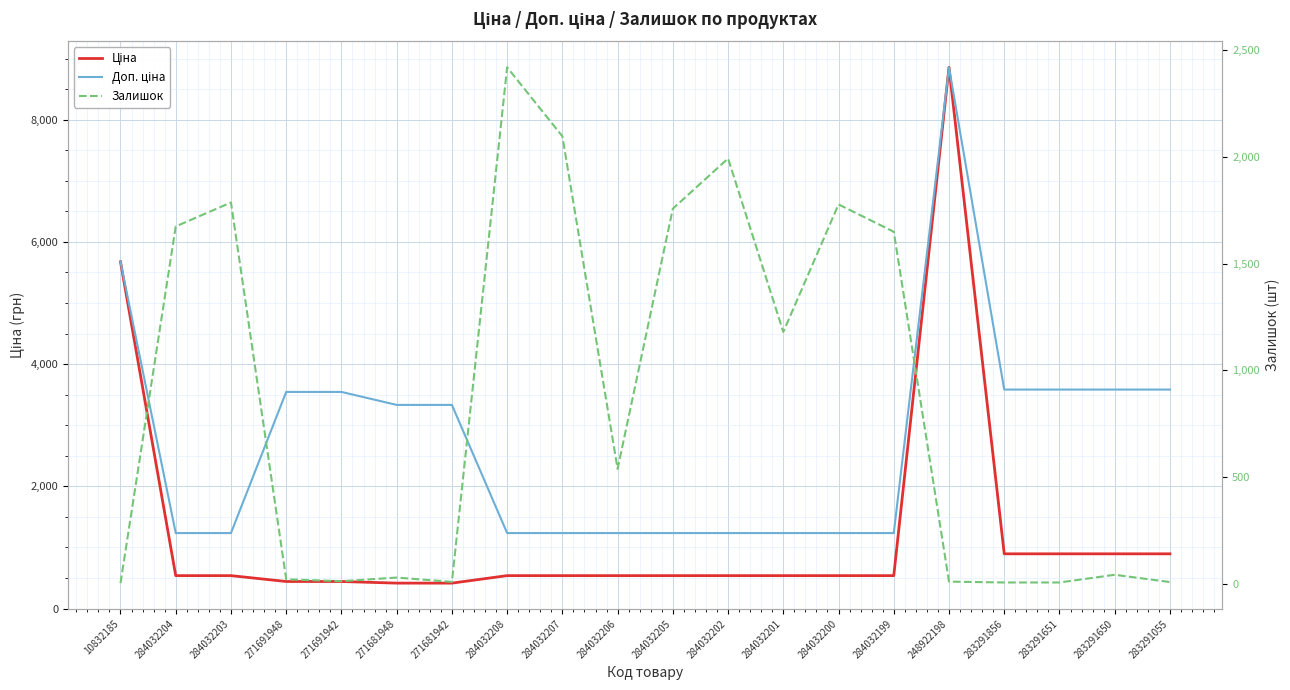

Is the value of Доп. ціна at 271681948 greater than the value of Ціна at 283291651?

Yes